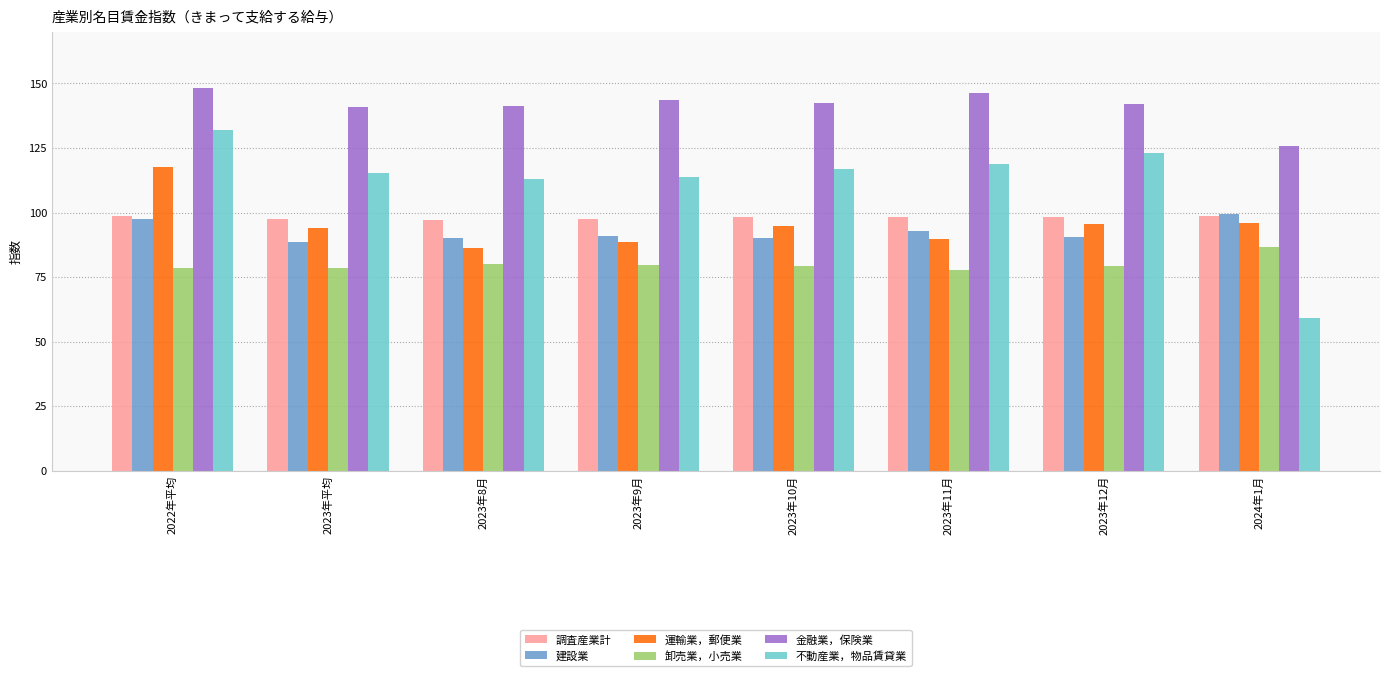

What is the label of the 4th bar from the right?

2023年10月